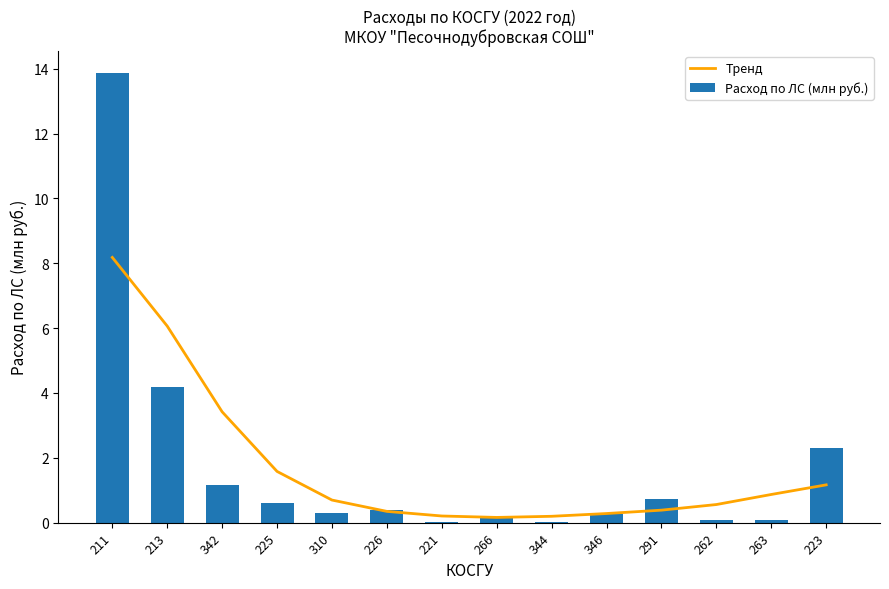

Is it true that Тренд equals 0.1 at 344?

False